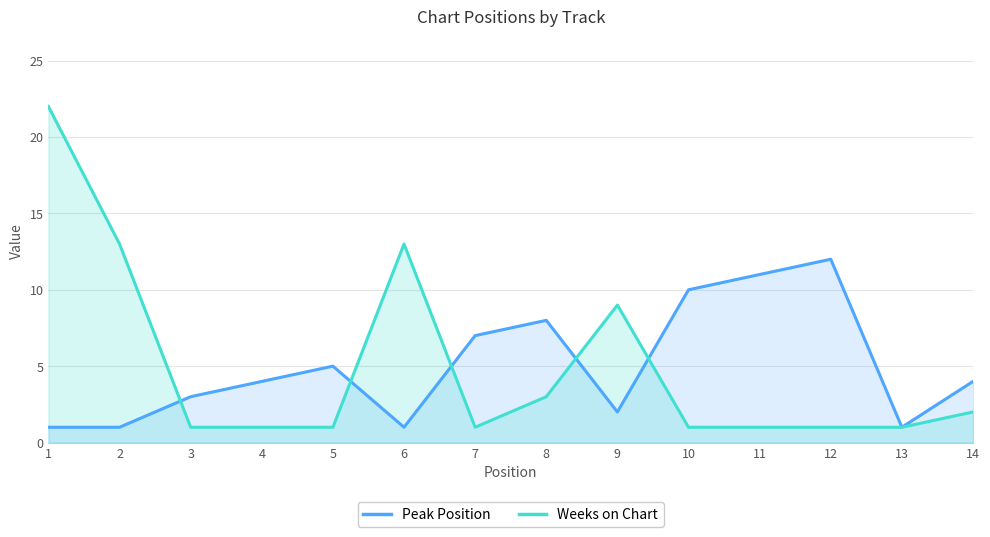

True or false: Weeks on Chart and Peak Position intersect in this chart.

True